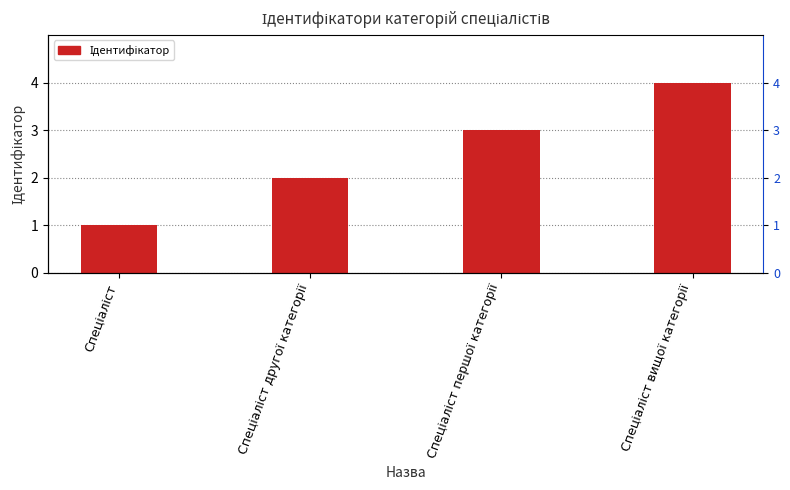

Reading left to right, list all the values displayed in this chart.

Спеціаліст=1	Спеціаліст другої категорії=2	Спеціаліст першої категорії=3	Спеціаліст вищої категорії=4